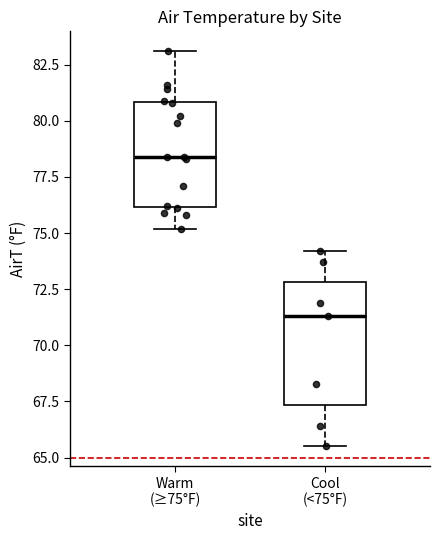

Which box has the highest median line?

Warm (≥75°F)